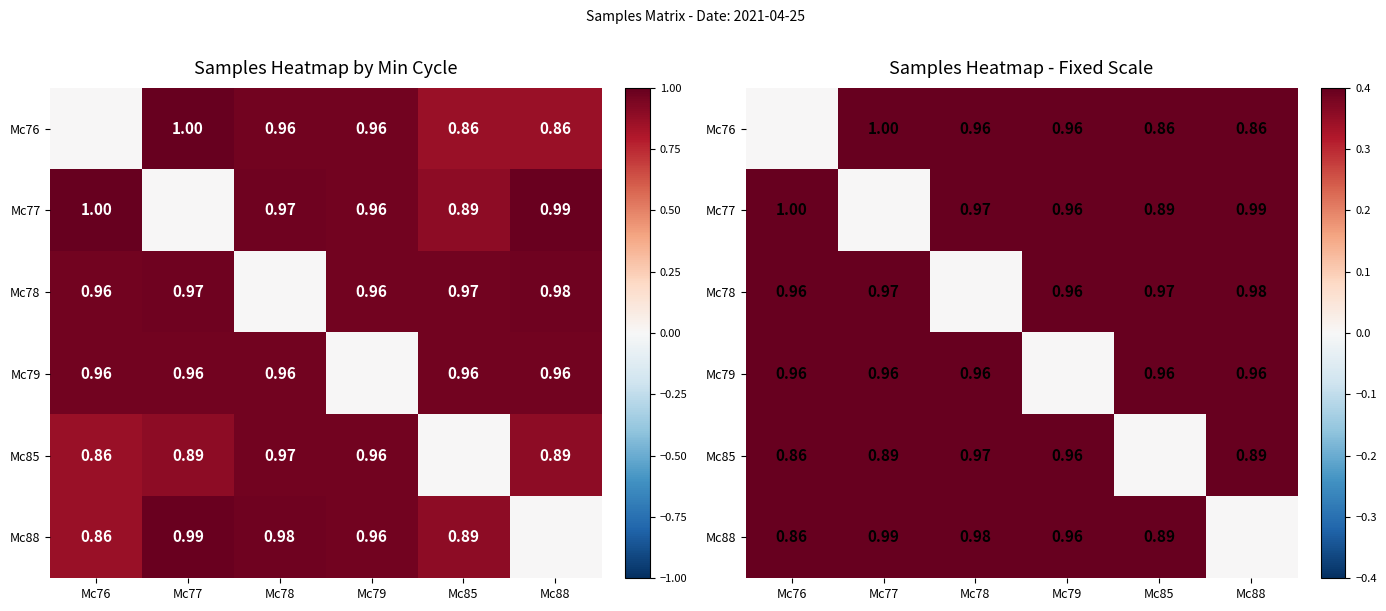

What is the difference between the highest and lowest values at Mc77?

1.0